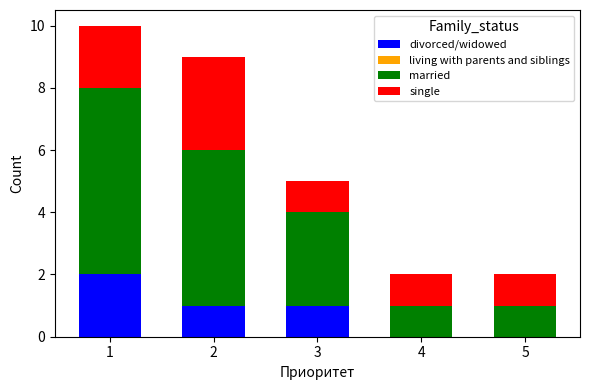

The value of divorced/widowed at 4 is -1. True or false?

False